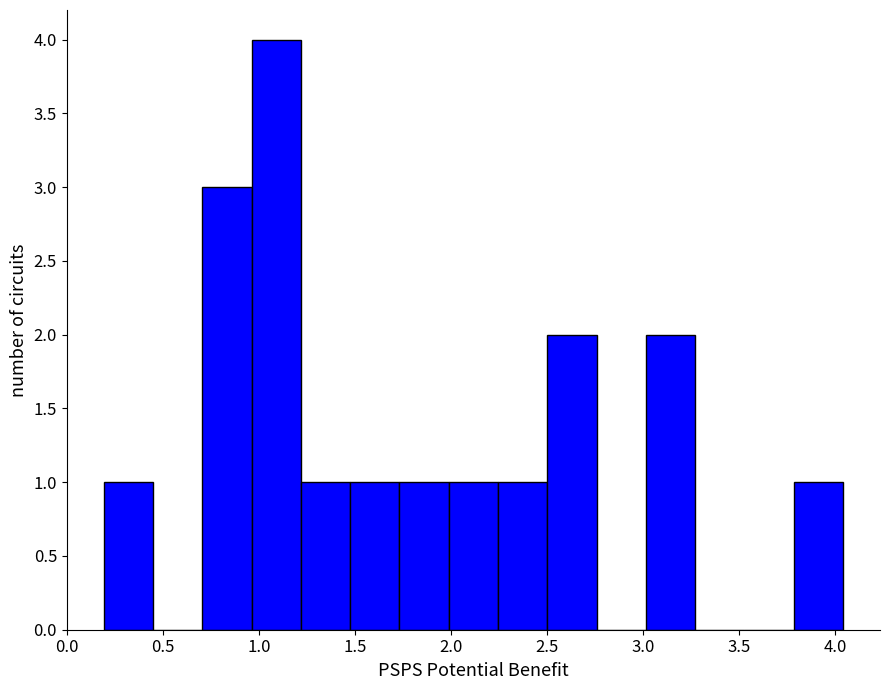

How tall is the bar that spans 3.00 to 3.25 on the x-axis? Neither the bar edges nor the heights are printed on the chart, so give them approximately, as read against the axes.

2